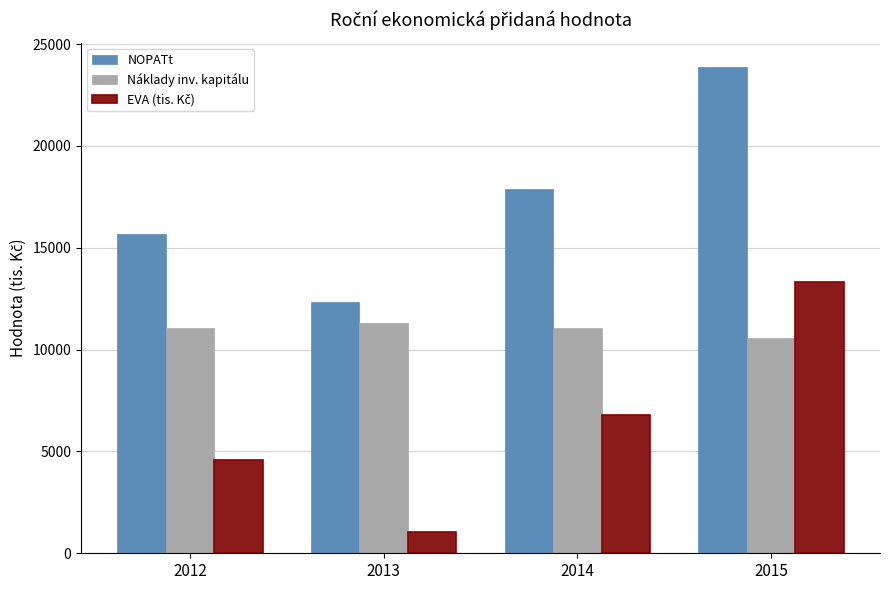

What is the spread (max minus min) of values at 2015?

13319.8